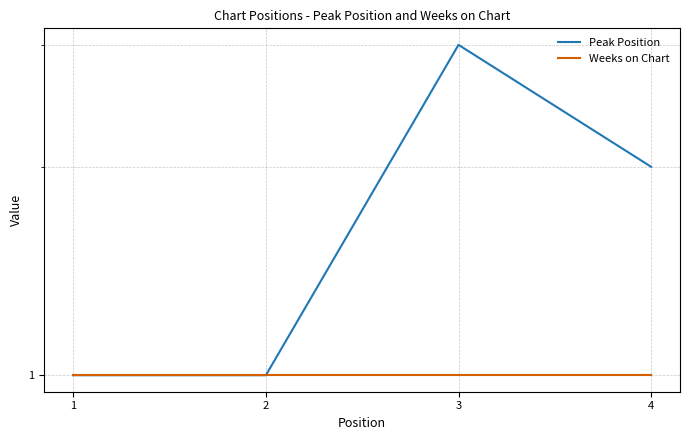

Reading right to left, what are all the values shown in this chart?

Peak Position: 2	3	1	1
Weeks on Chart: 1	1	1	1